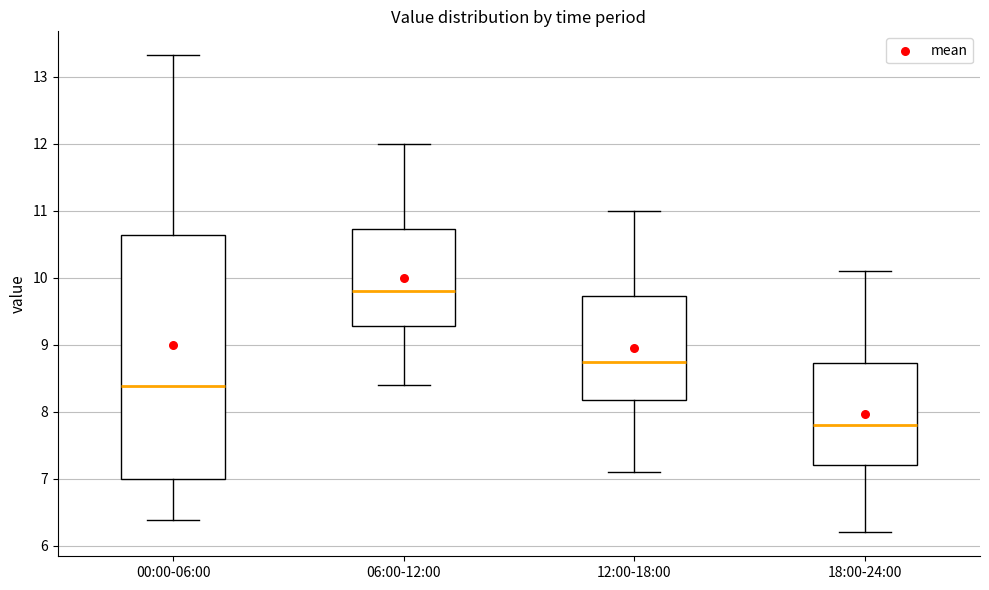

Reading left to right, transcribe this box plot: for each box, give where its median line is, the range the box spans, and where its two whiskers end, as read against the y-axis. The values are not printed on the chart, so give them approximately, as read against the axis.

00:00-06:00: median 8.4, box 7.0 to 10.6, whiskers 6.4 to 13.3
06:00-12:00: median 9.8, box 9.3 to 10.7, whiskers 8.4 to 12.0
12:00-18:00: median 8.8, box 8.2 to 9.7, whiskers 7.1 to 11.0
18:00-24:00: median 7.8, box 7.2 to 8.7, whiskers 6.2 to 10.1